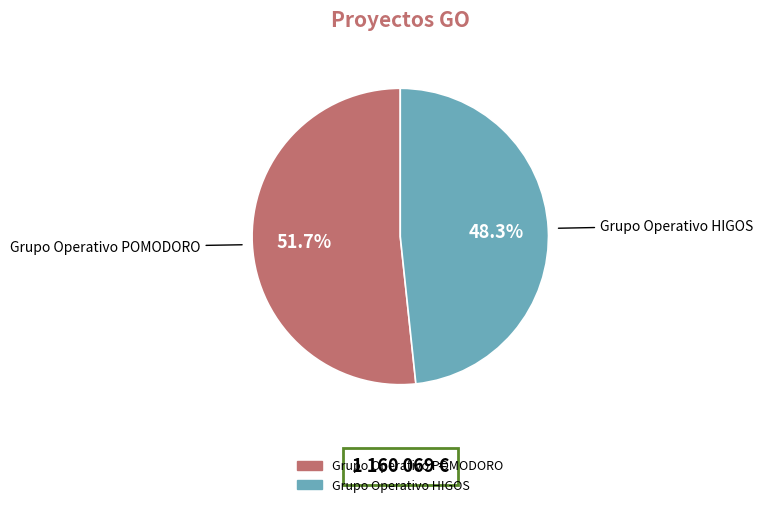

Rank the categories by value from lowest to highest.

Grupo Operativo HIGOS, Grupo Operativo POMODORO